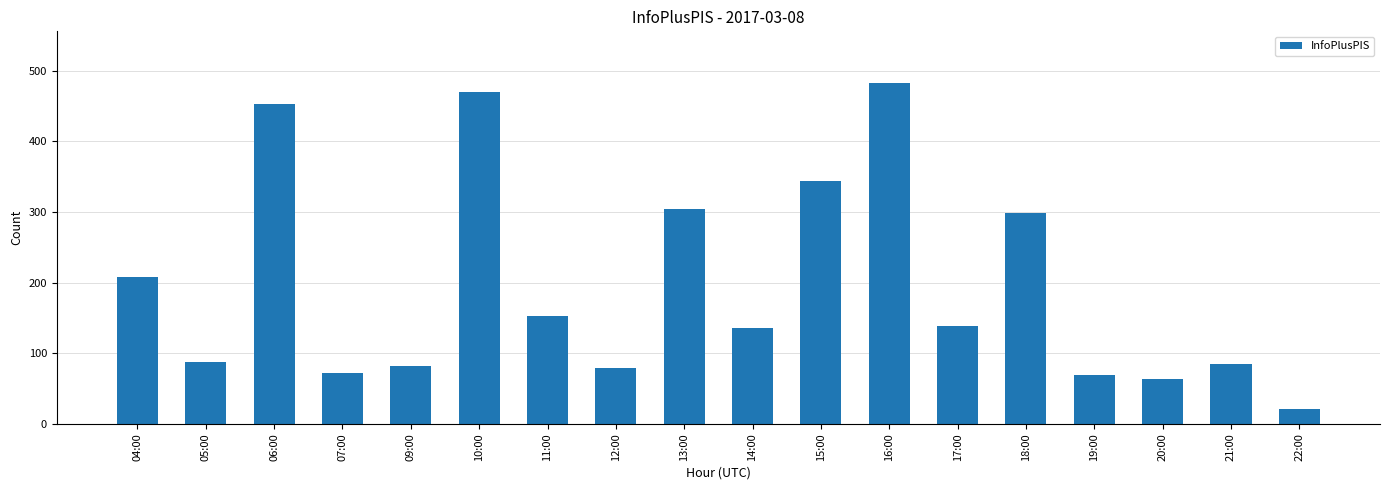

Does the chart contain stacked bars?

No